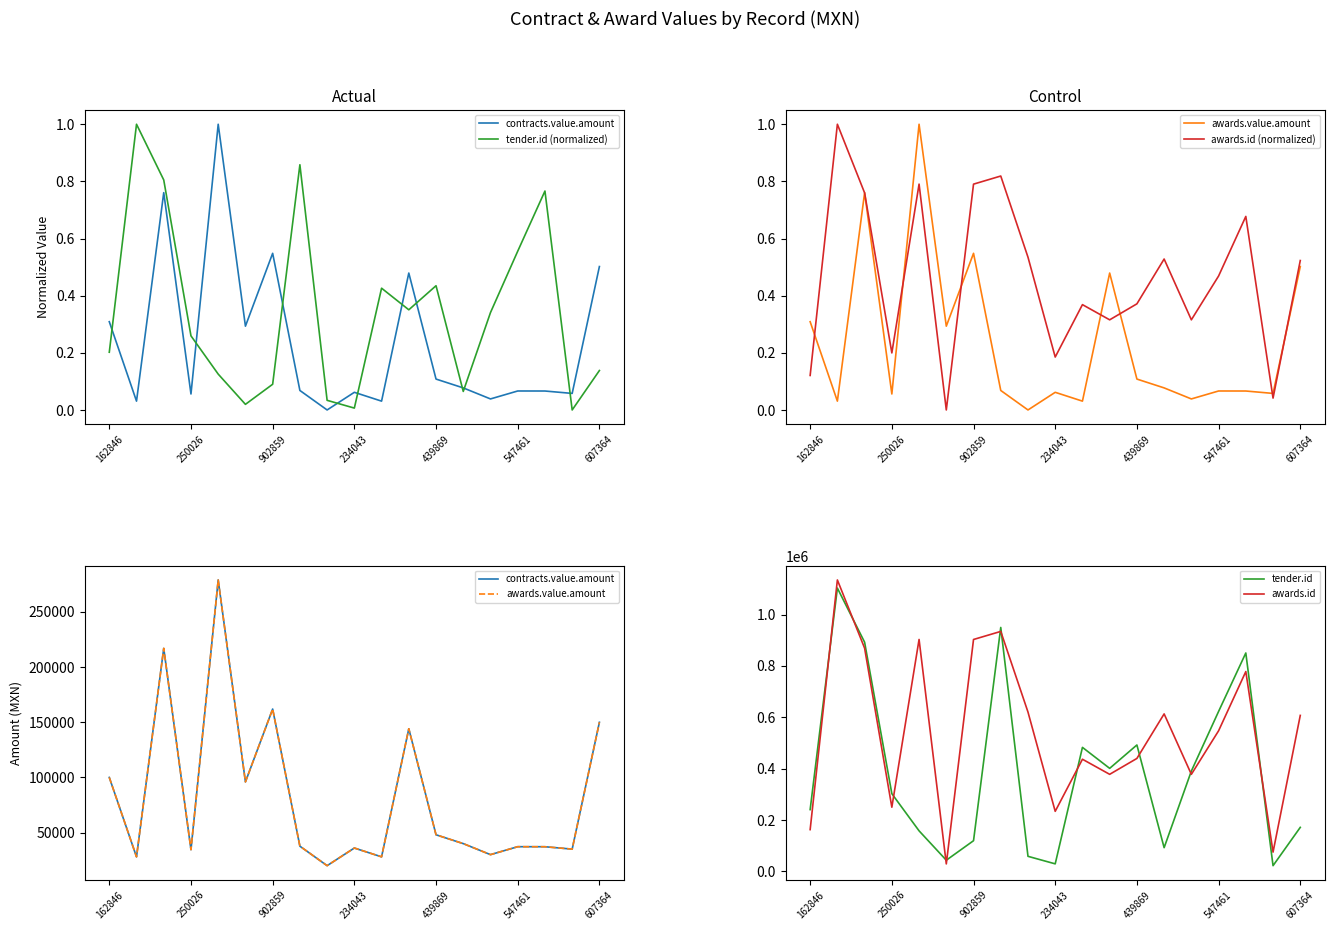

What are all the series names shown in the legend?

contracts.value.amount, tender.id (normalized), awards.value.amount, awards.id (normalized), tender.id, awards.id